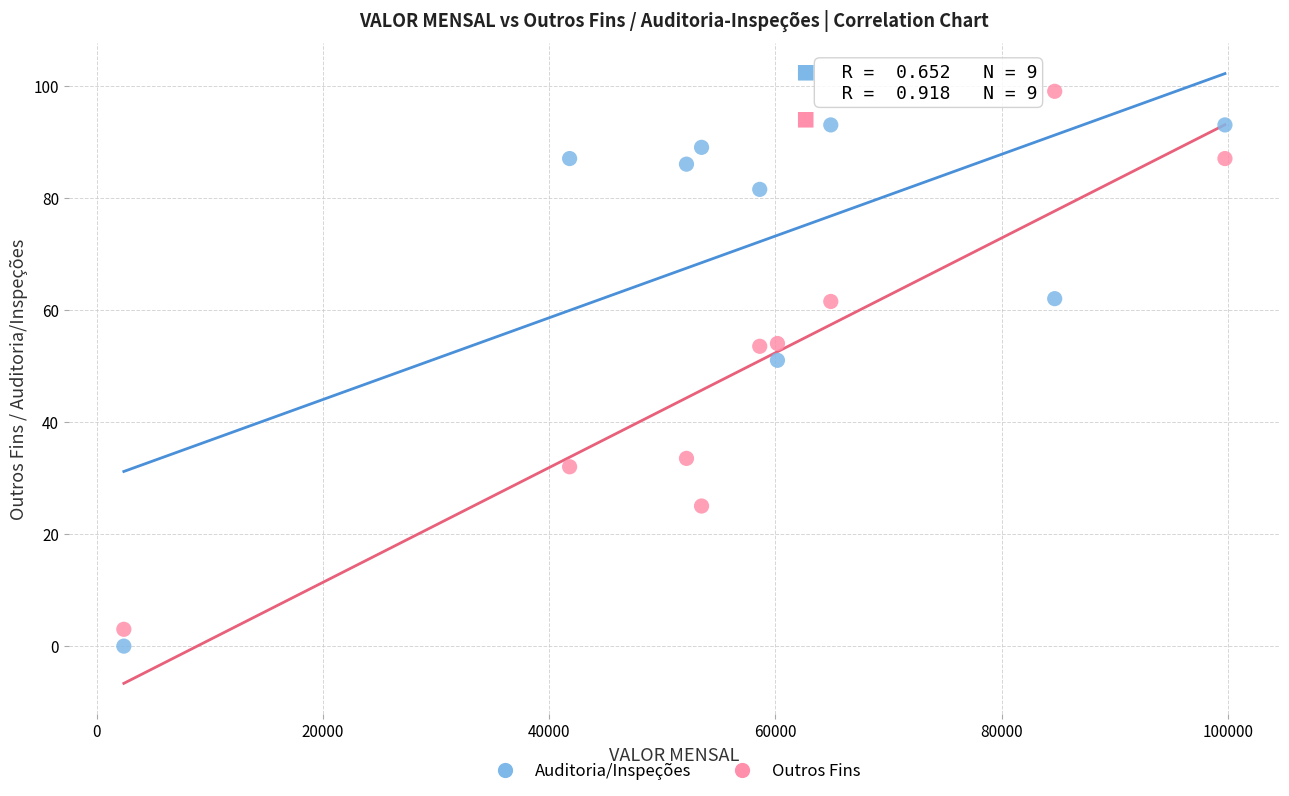

Which series reaches the maximum Y coordinate?

Outros Fins